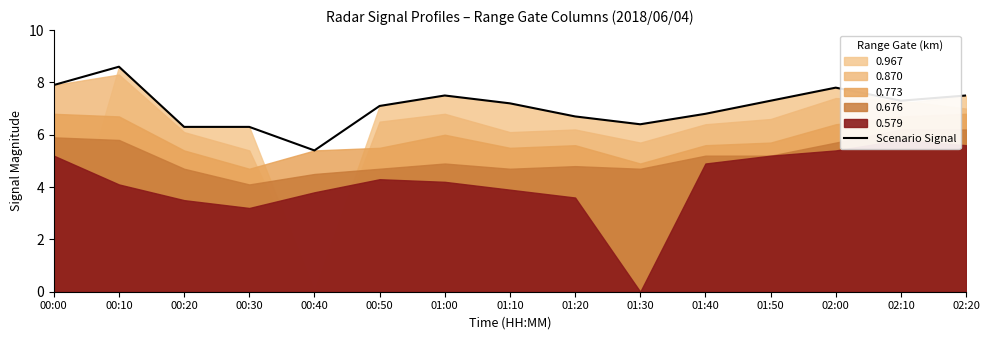

What is the difference between the maximum and minimum values?

3.2